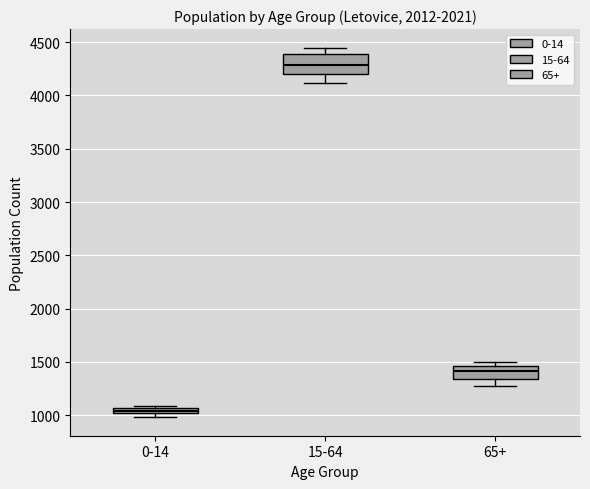

Which box is the tallest, from its lower edge to its upper edge?

15-64